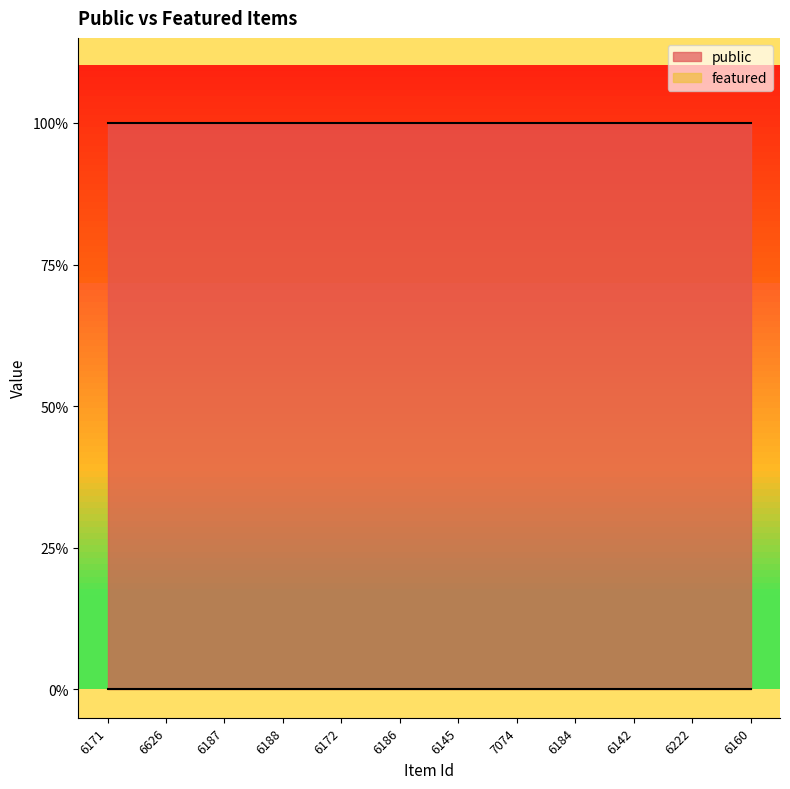

What is the total value across all series at 6184?

1